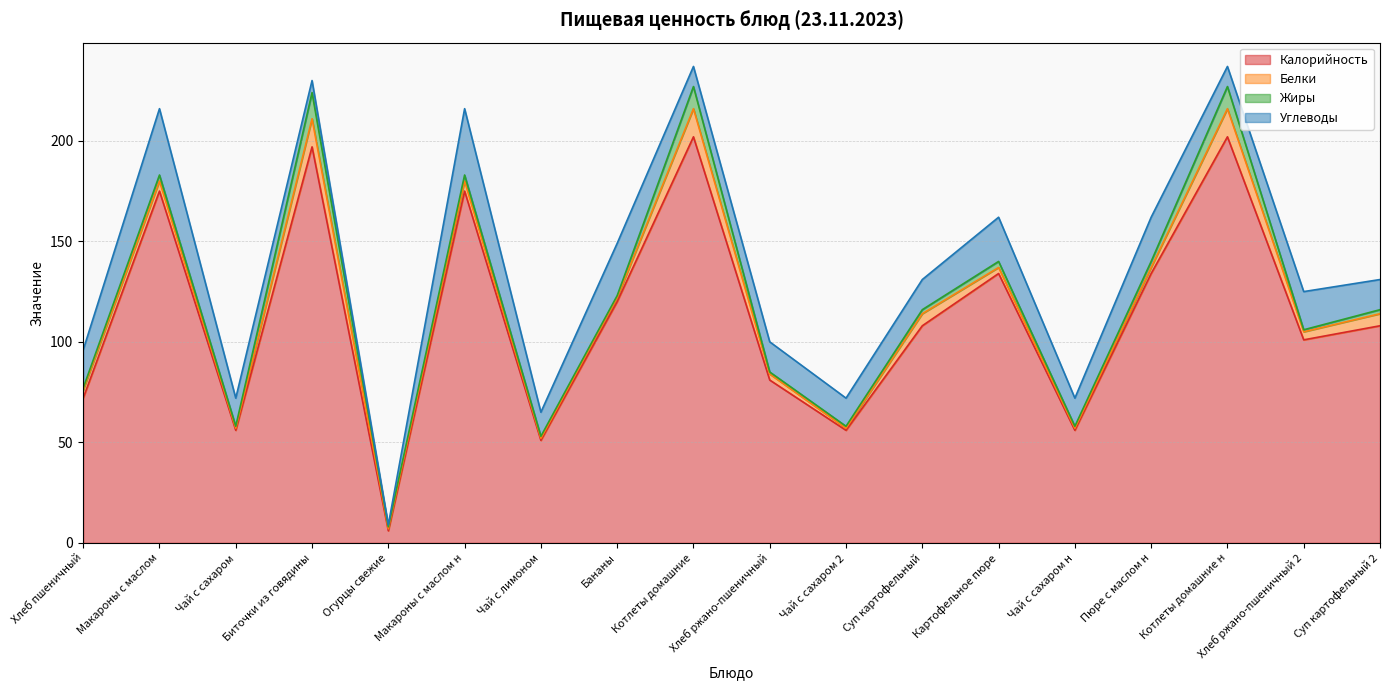

Which series has the largest total across all categories?

Калорийность